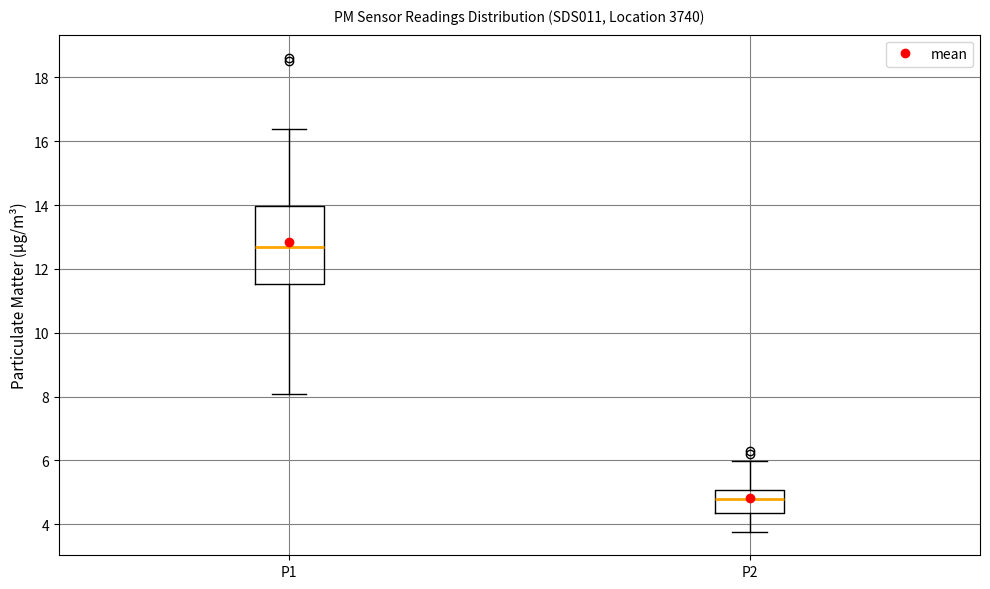

Which box is the tallest, from its lower edge to its upper edge?

P1